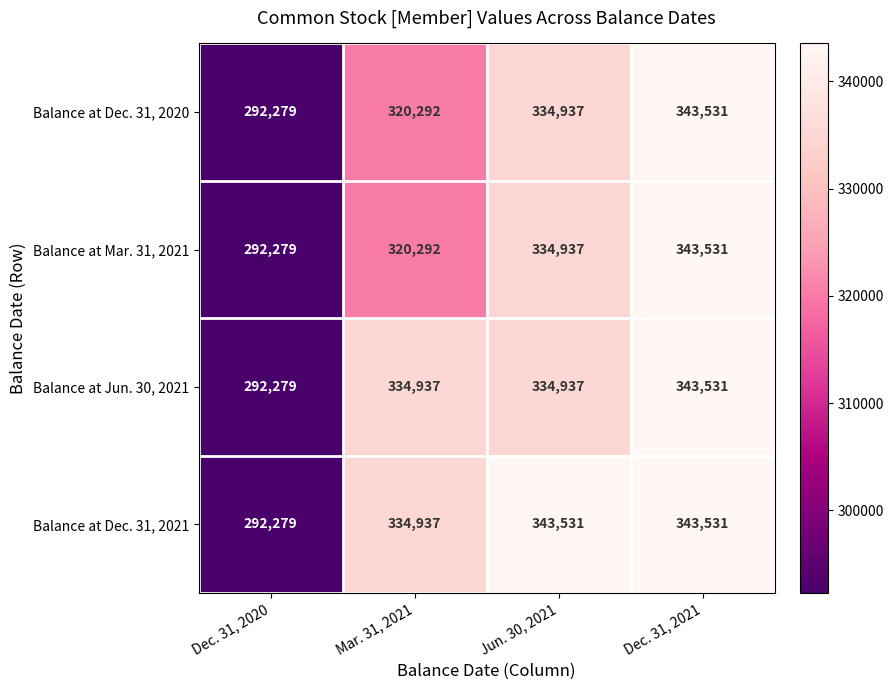

Which series has the largest total across all categories?

Balance at Dec. 31, 2021